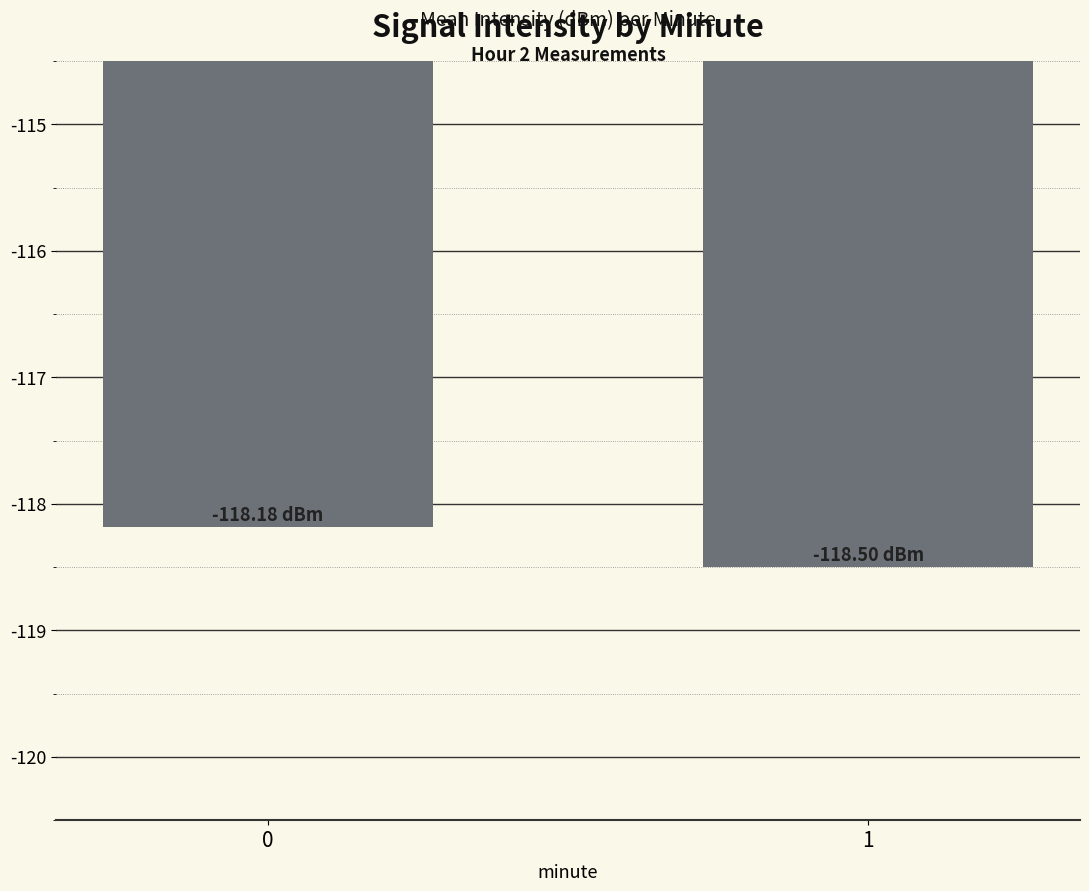

Is it true that the value at 1 is -82.9?

False